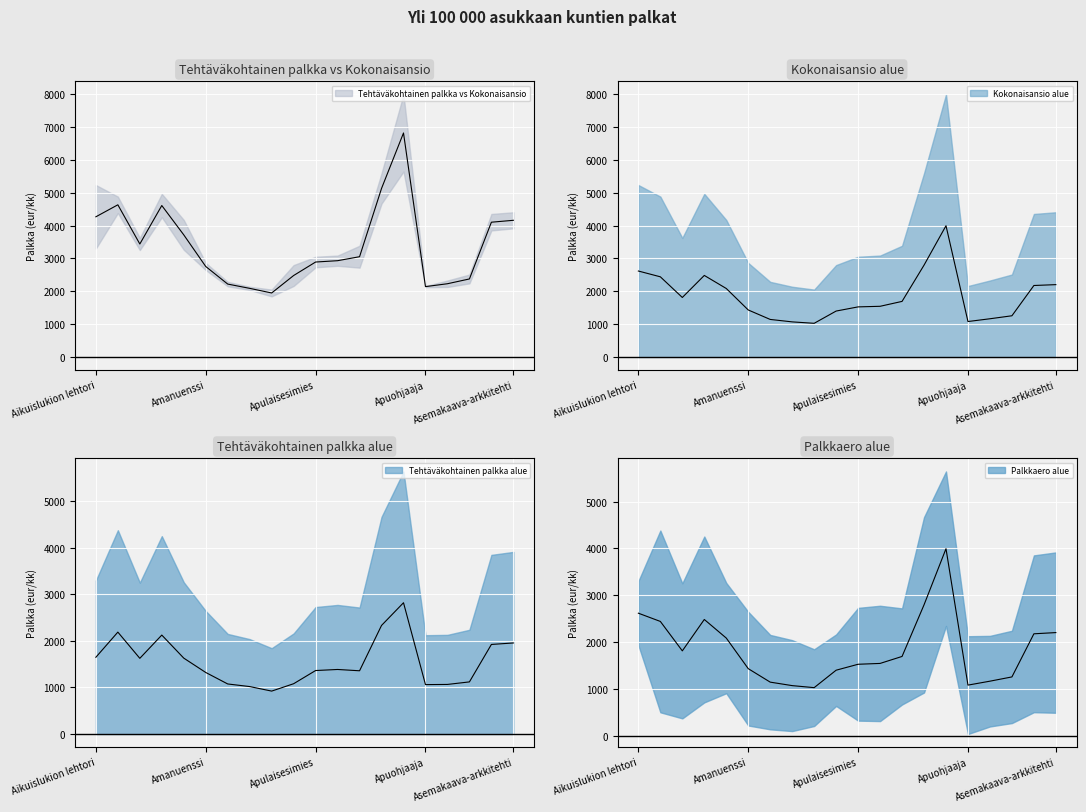

Rank the series at Apulaisosastonhoitaja from lowest to highest value.

Tehtäväkohtainen palkka (Keskiarvo), Kokonaisansio (Keskimäärin)